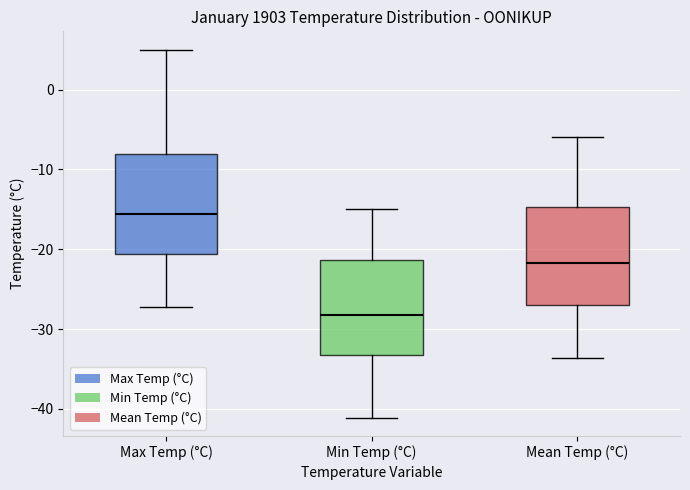

Which box's median line is the lowest?

Min Temp (°C)